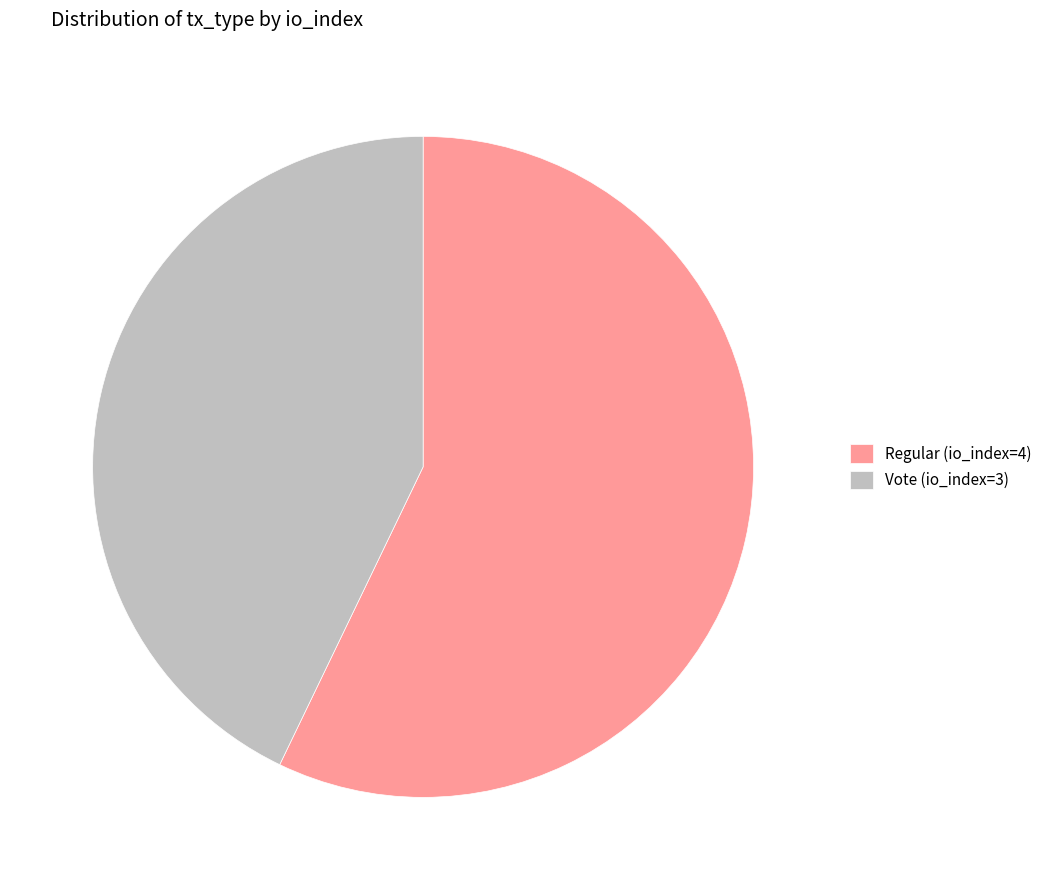

Is the sum of Regular (io_index=4) and Vote (io_index=3) greater than half?

Yes